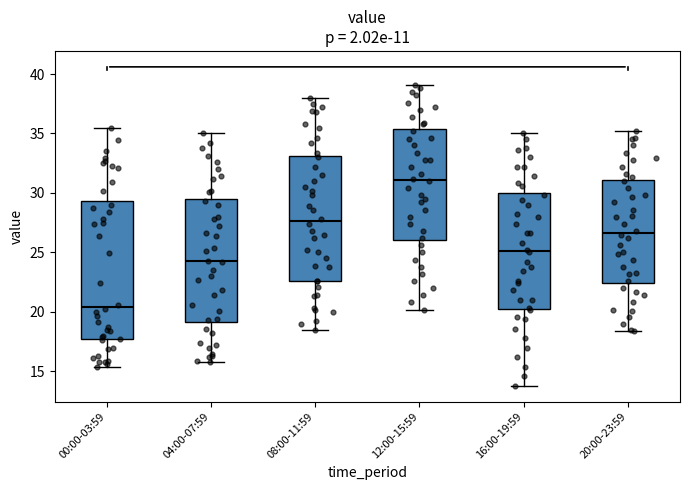

Reading left to right, read every box against the y-axis: the position of its median line, the range the box covers, and the ends of its whiskers. The values are not printed on the chart, so give them approximately, as read against the axis.

00:00-03:59: median 20.5, box 17.5 to 29.5, whiskers 15.5 to 35.5
04:00-07:59: median 24.5, box 19.0 to 29.5, whiskers 16.0 to 35.0
08:00-11:59: median 27.5, box 22.5 to 33.0, whiskers 18.5 to 38.0
12:00-15:59: median 31.0, box 26.0 to 35.5, whiskers 20.0 to 39.0
16:00-19:59: median 25.0, box 20.5 to 30.0, whiskers 14.0 to 35.0
20:00-23:59: median 26.5, box 22.5 to 31.0, whiskers 18.5 to 35.0